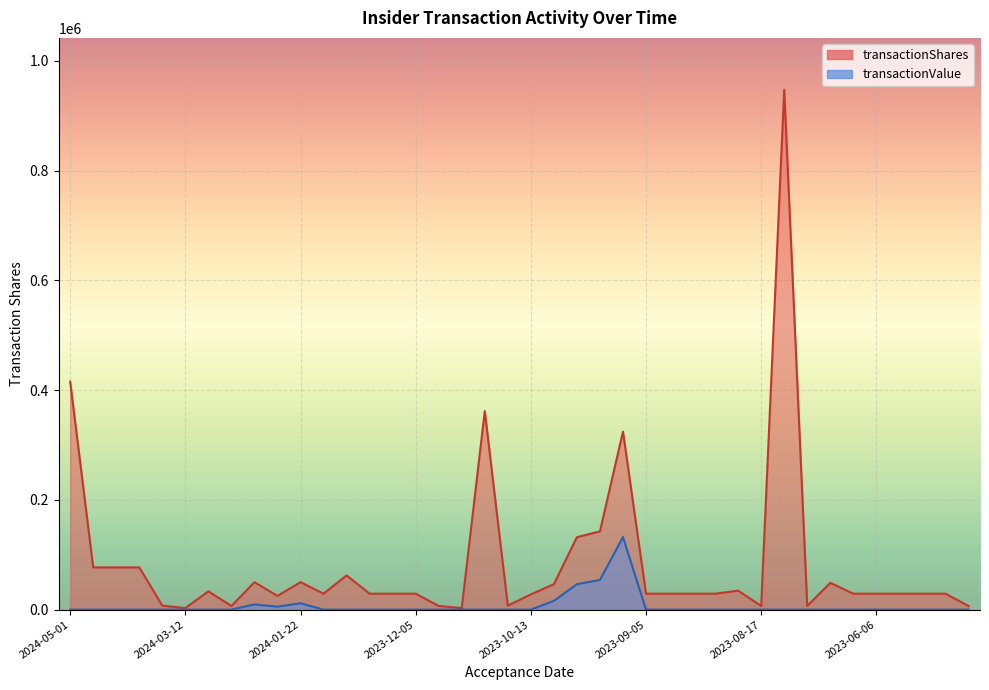

At 2023-09-14, list the series in order from smallest to largest.

transactionValue, transactionShares